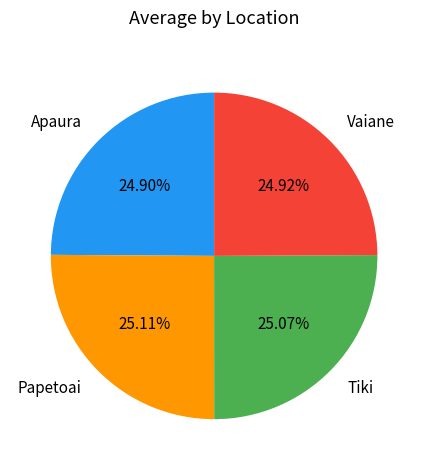

How much of the chart is everything except Apaura?

75.1%